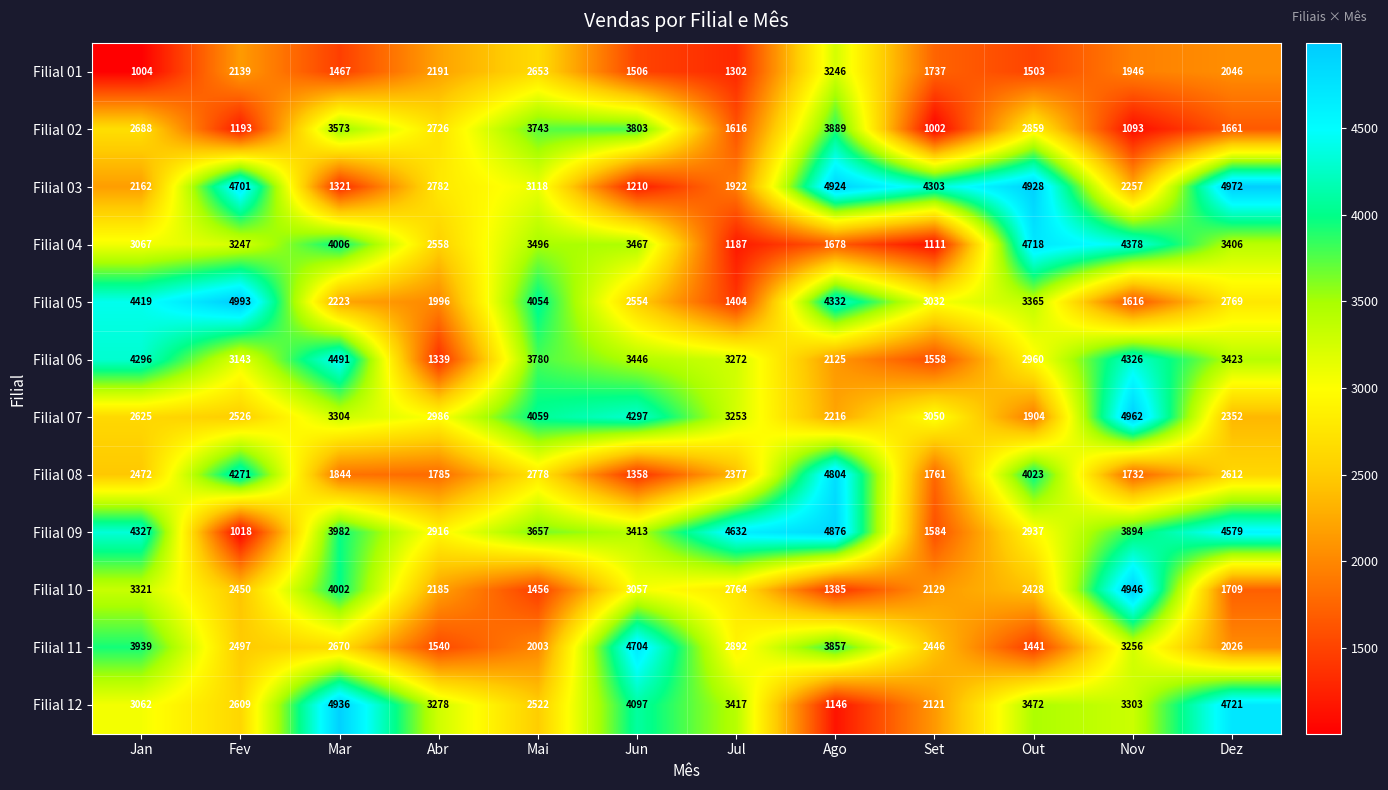

At Abr, list the series in order from smallest to largest.

Filial 06, Filial 11, Filial 08, Filial 05, Filial 10, Filial 01, Filial 04, Filial 02, Filial 03, Filial 09, Filial 07, Filial 12